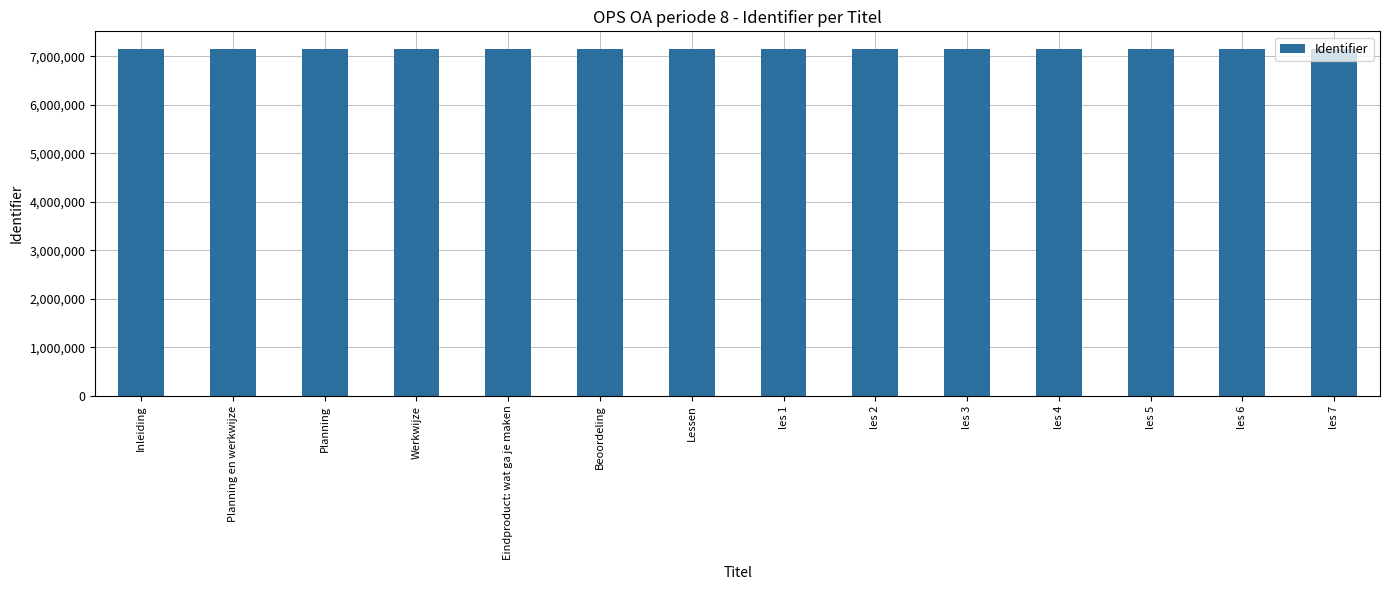

What is the label of the 2nd bar from the right?

les 6